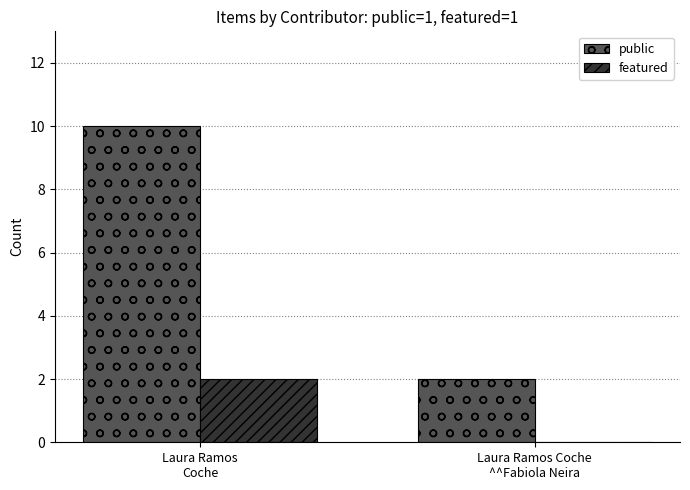

What is the average value of the public series?

6